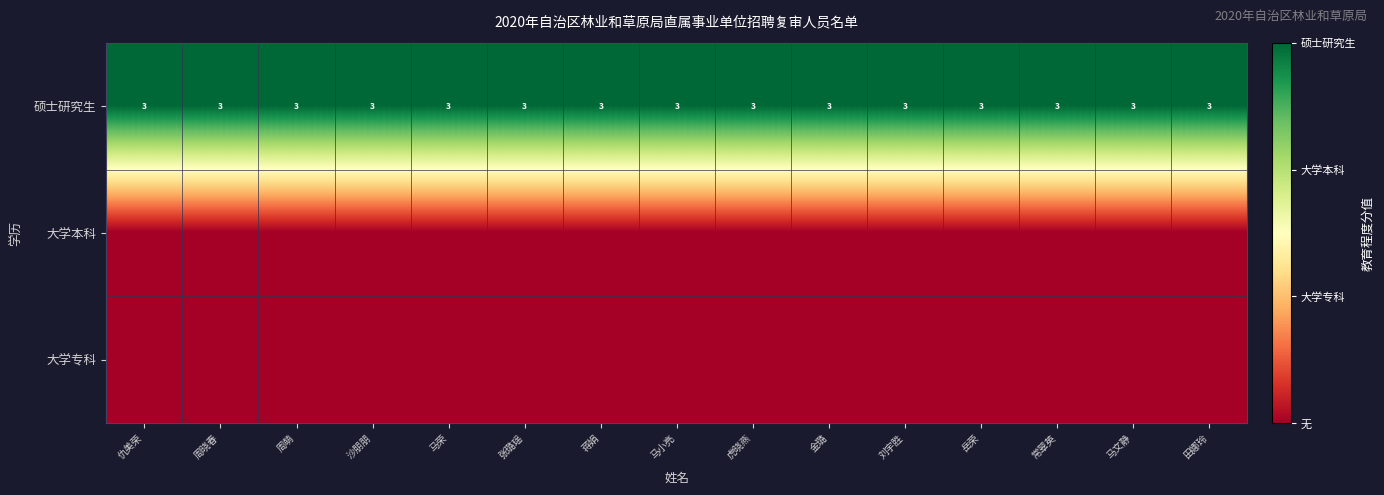

What value does the 硕士研究生 series have at 金璐?

3